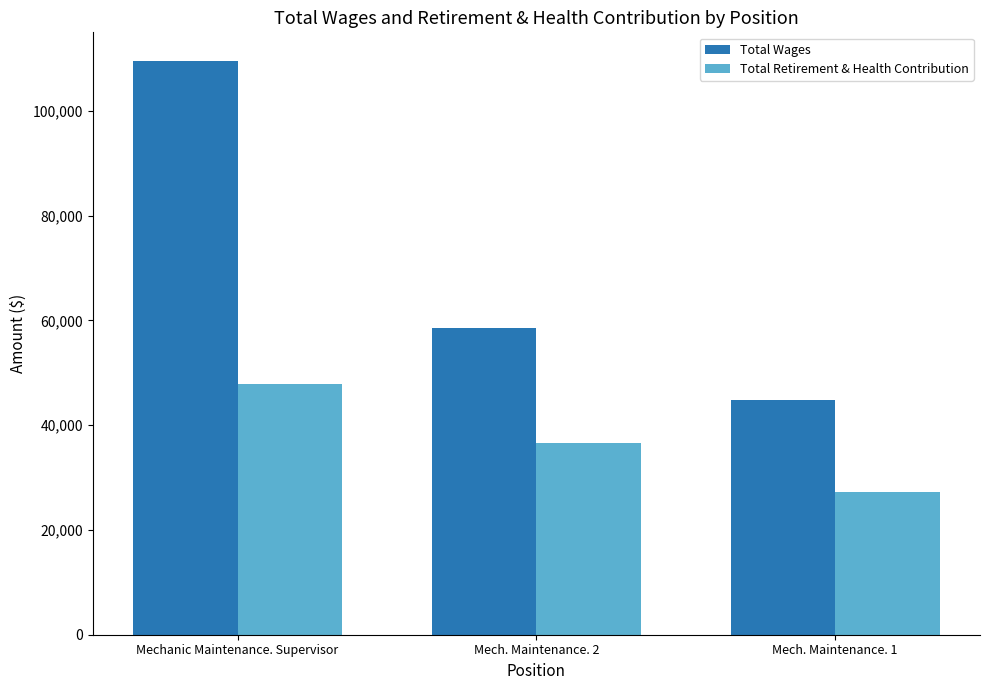

What is the total value across all series at Mech. Maintenance. 1?

72124